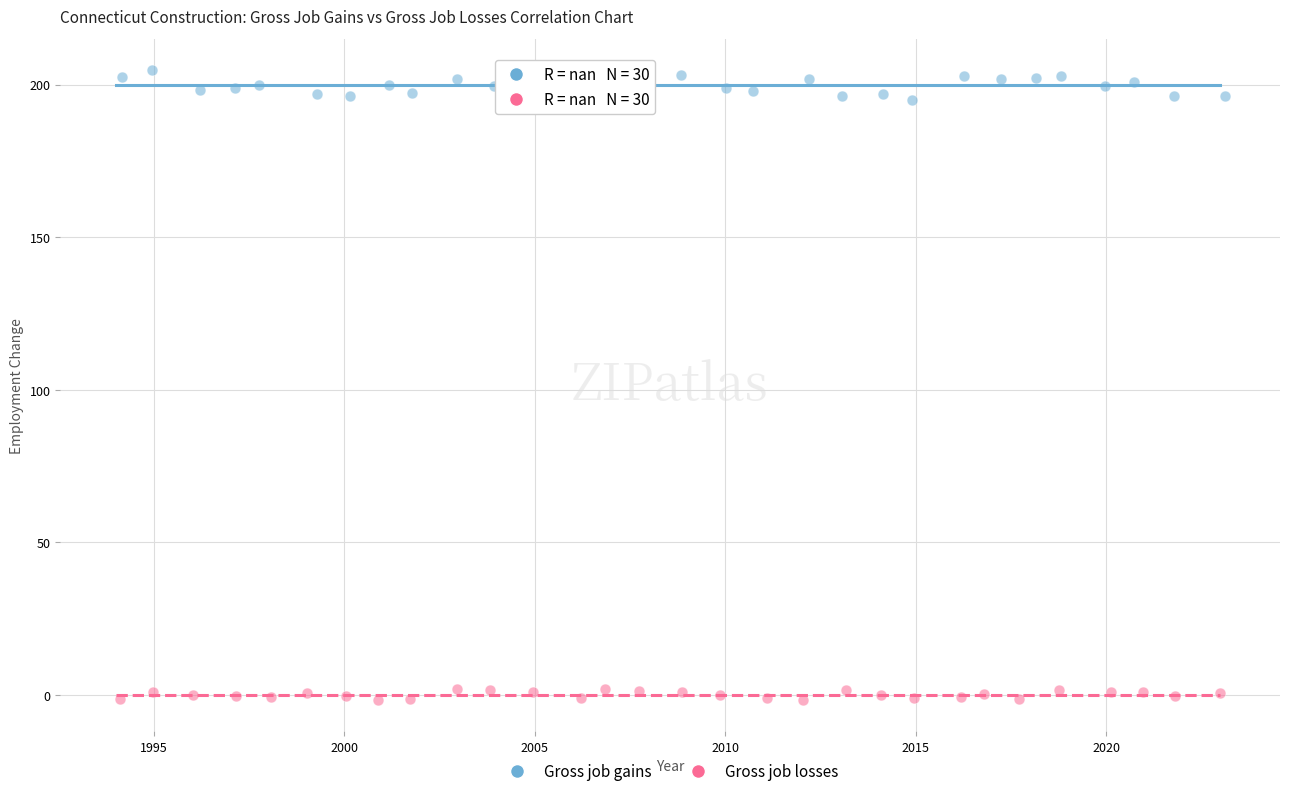

Which series has the widest spread of Y values?

Gross job gains